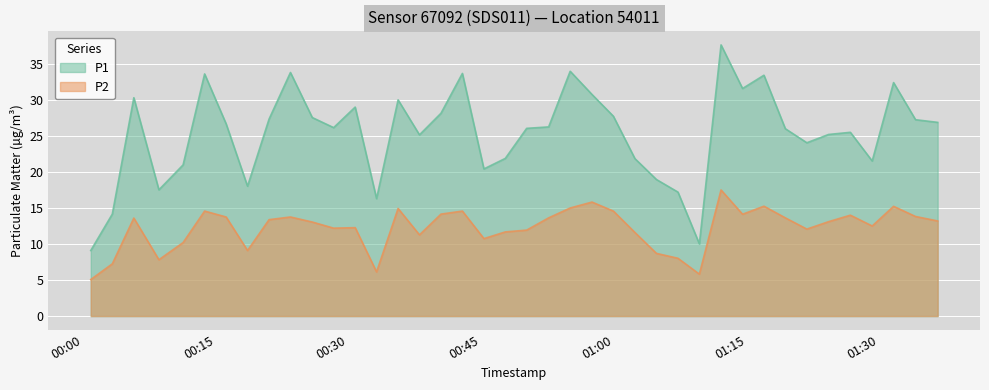

True or false: P2 has more than 1 points higher than both neighbors.

True